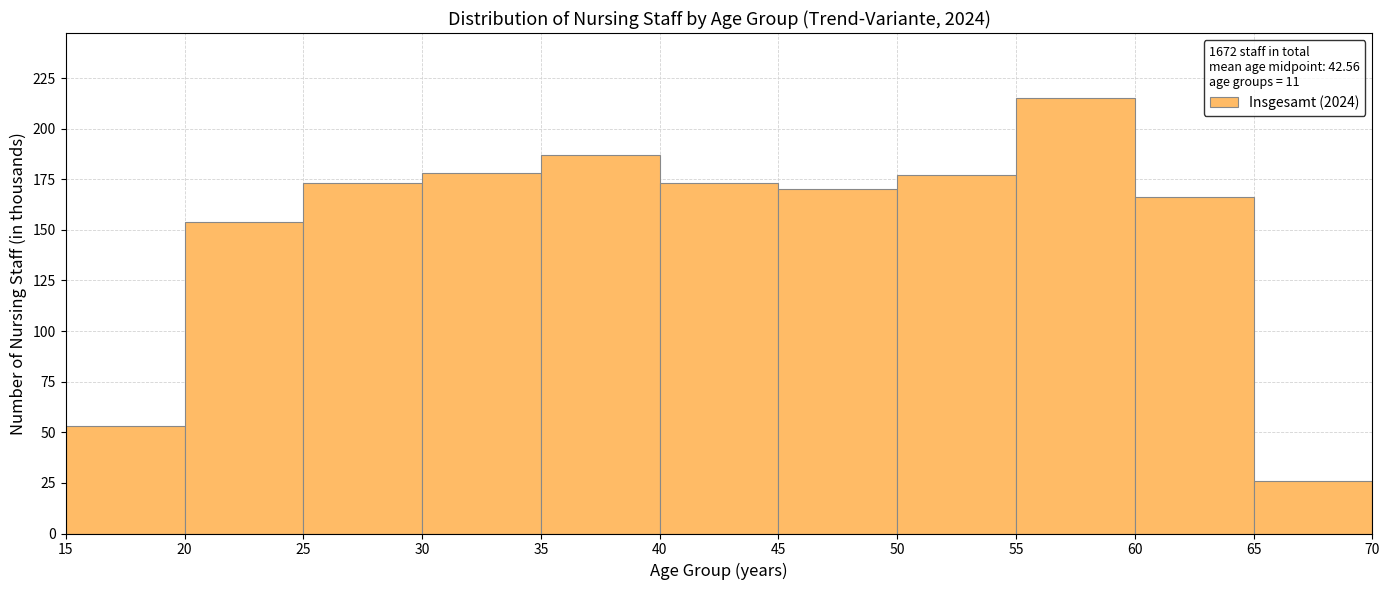

What is the height of the bar covering 55 to 60 on the x-axis? The values are not printed on the chart, so give them approximately, as read against the axis.

215